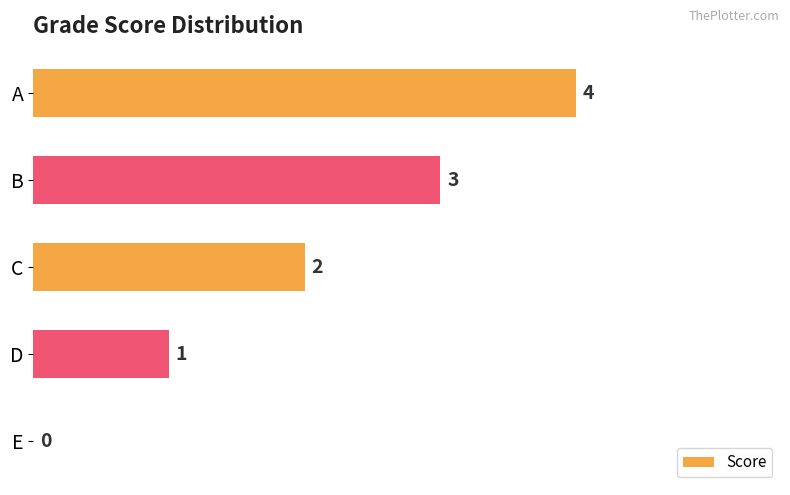

Count the number of categories in the chart.

5